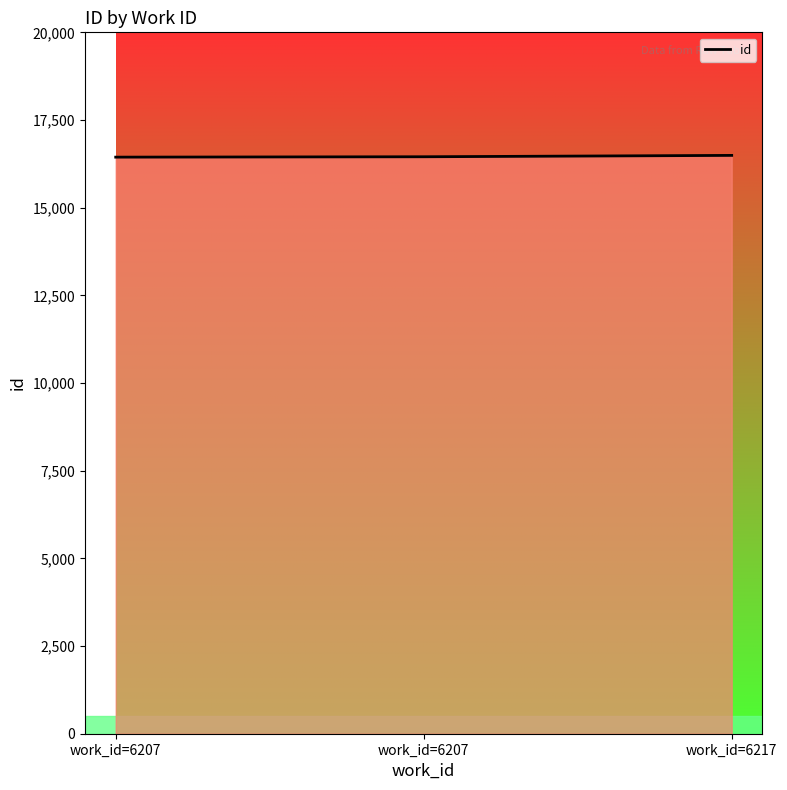

What is the minimum value shown in the chart?

16441